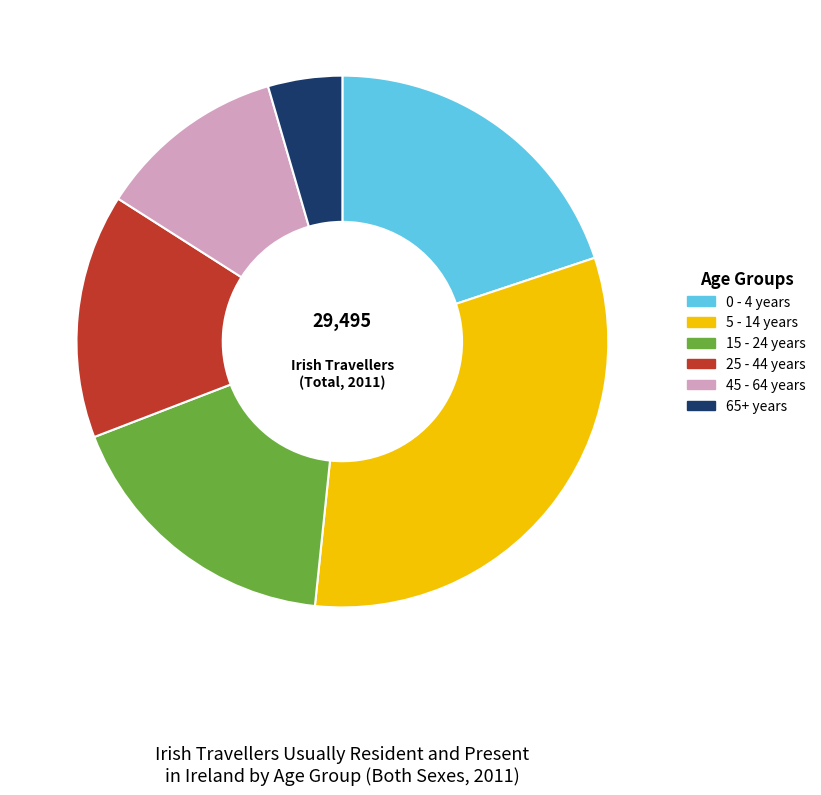

How many slices are in this pie chart?

6